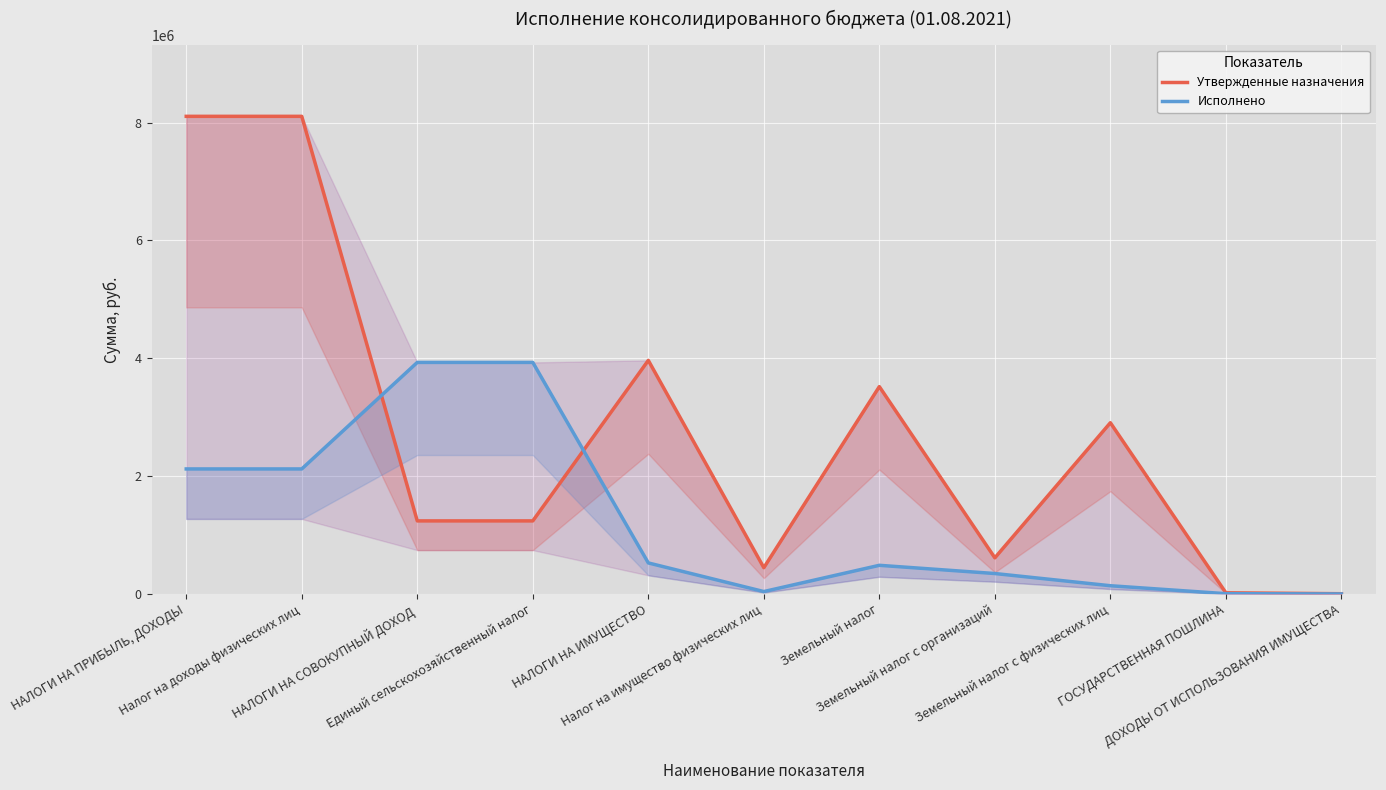

Is this an area chart (filled region under the line)?

No